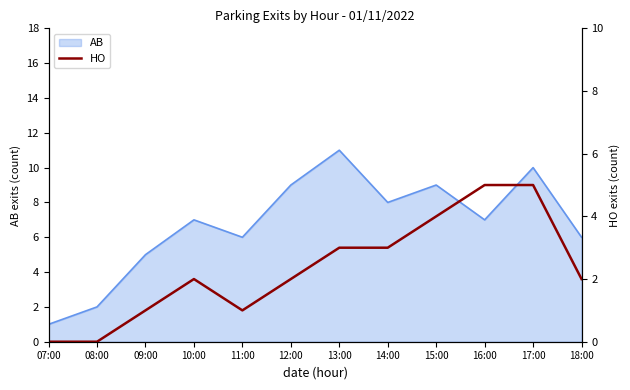

How many data points are above 2?

5